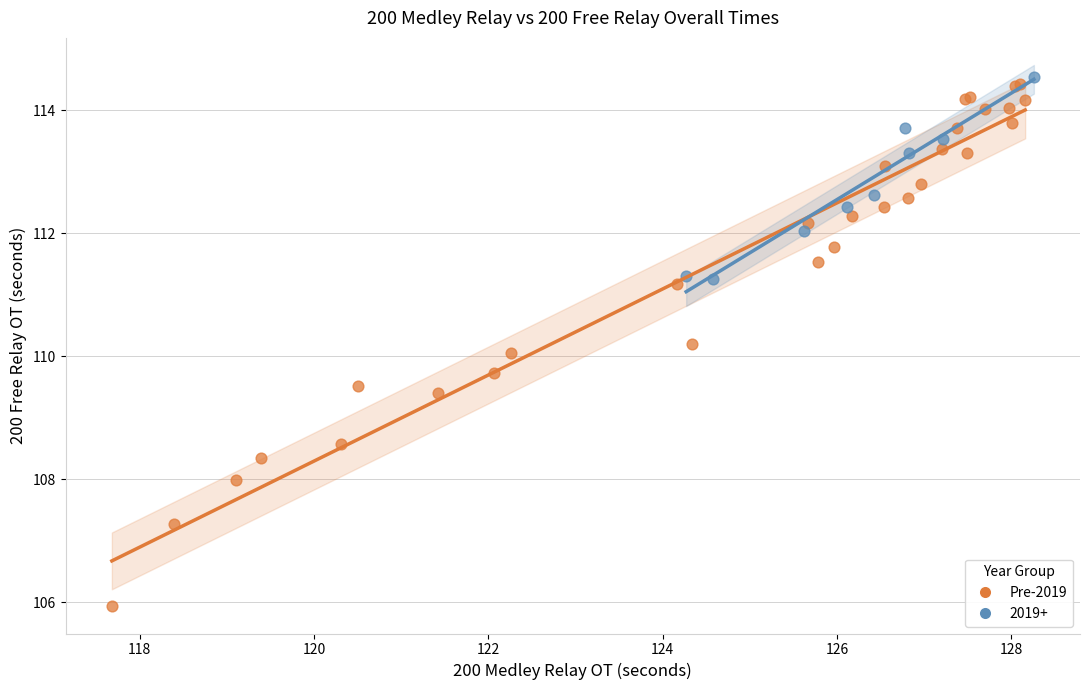

Which series contains the lowest Y value?

Pre-2019